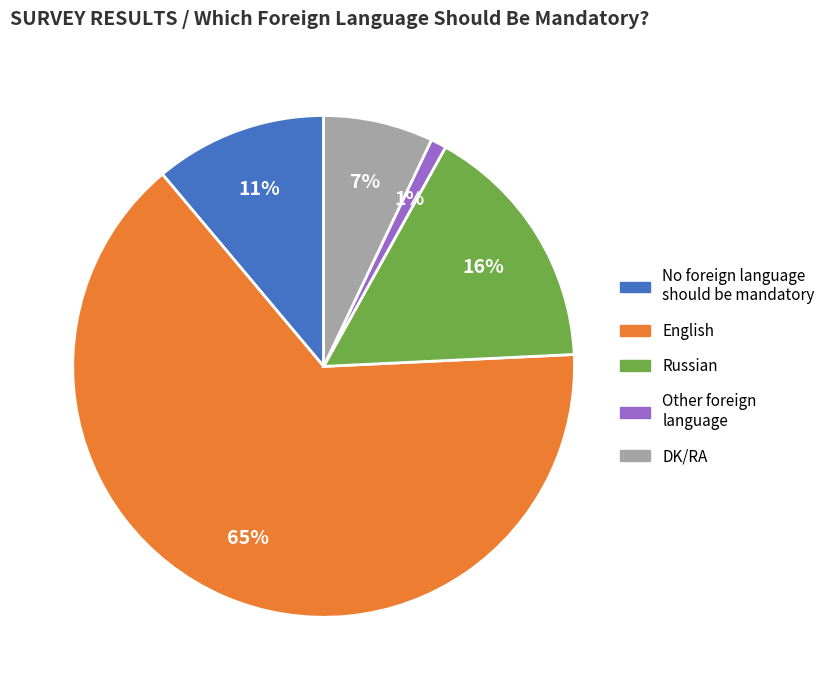

Does English represent more than half of the total?

Yes